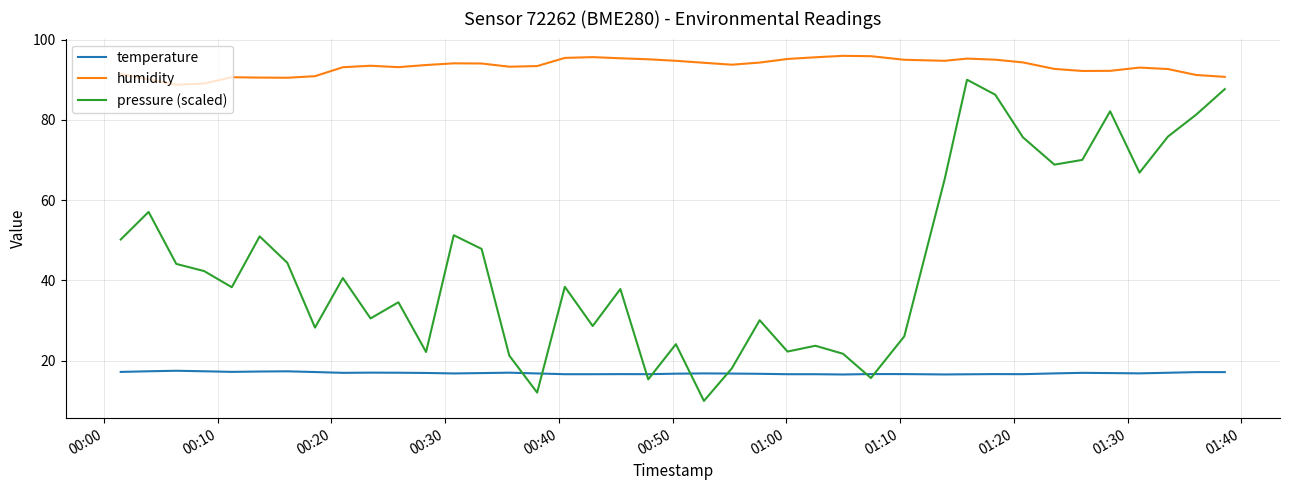

List the series in order of their peak value, lowest first.

temperature, pressure (scaled), humidity